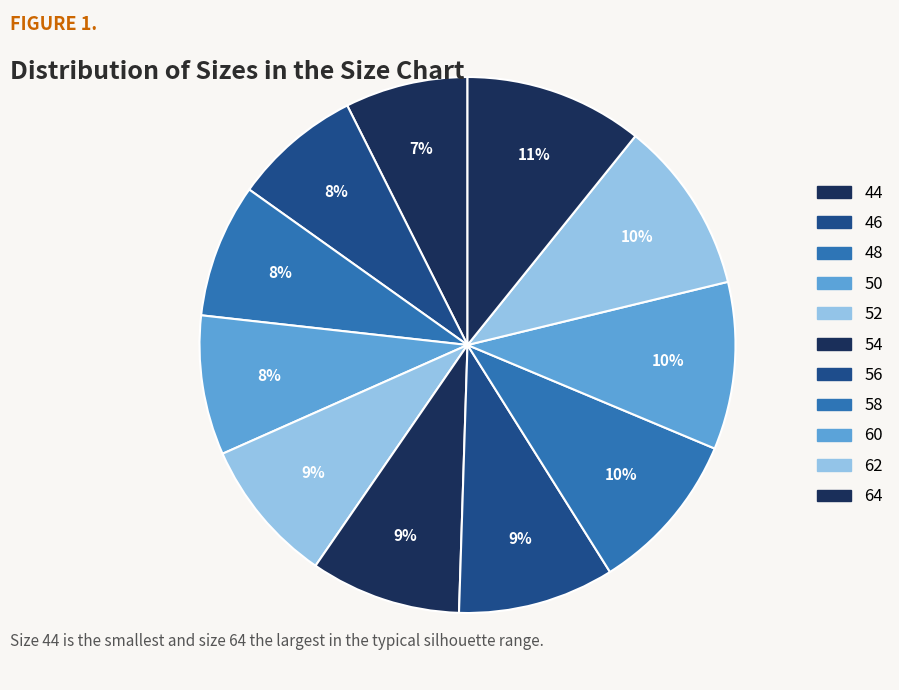

How many slices are in this pie chart?

11